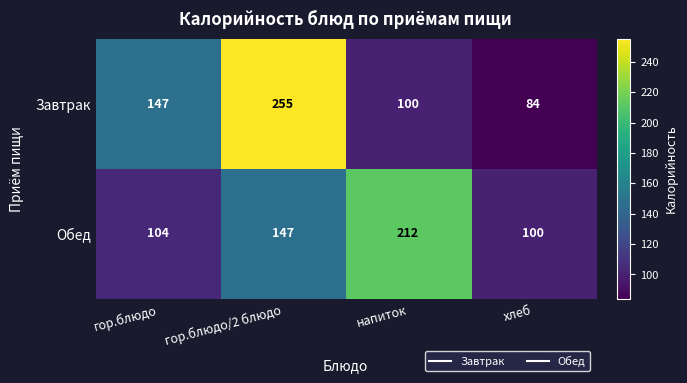

Which series changed the most between гор.блюдо and хлеб?

Завтрак